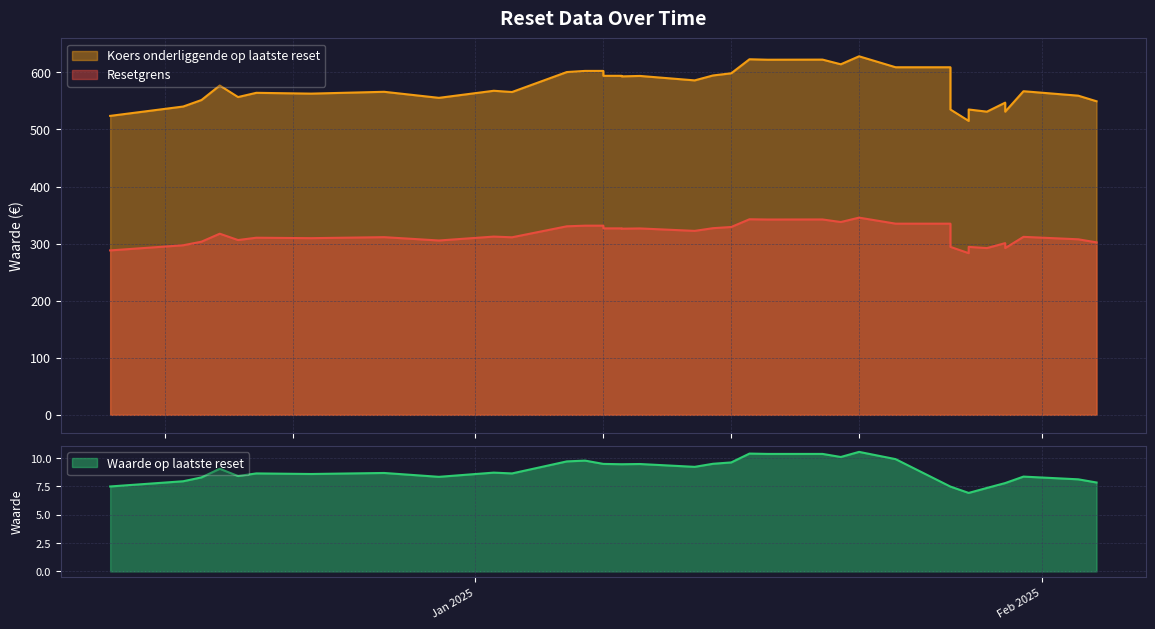

What is the value of the Koers onderliggende op laatste reset point at the 27th from the left?

602.6